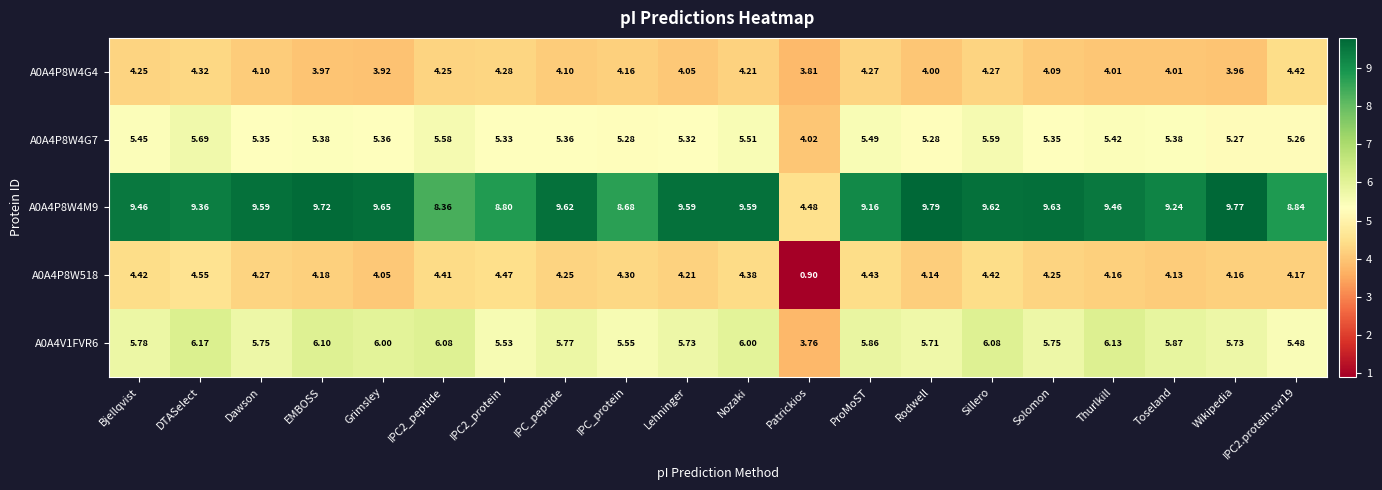

Which series changed the most between Dawson and Patrickios?

A0A4P8W4M9